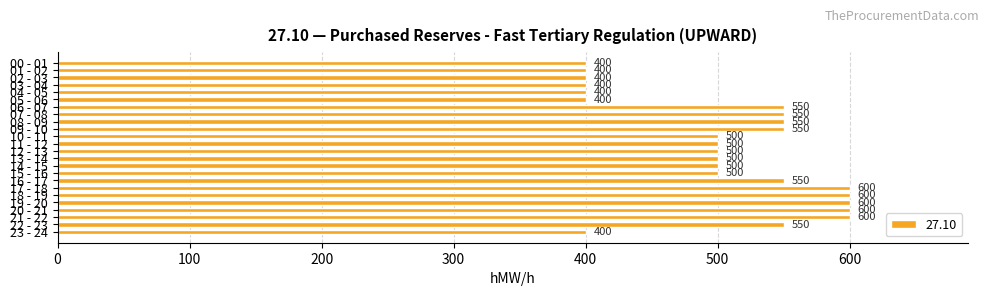

What is the minimum value shown in the chart?

400